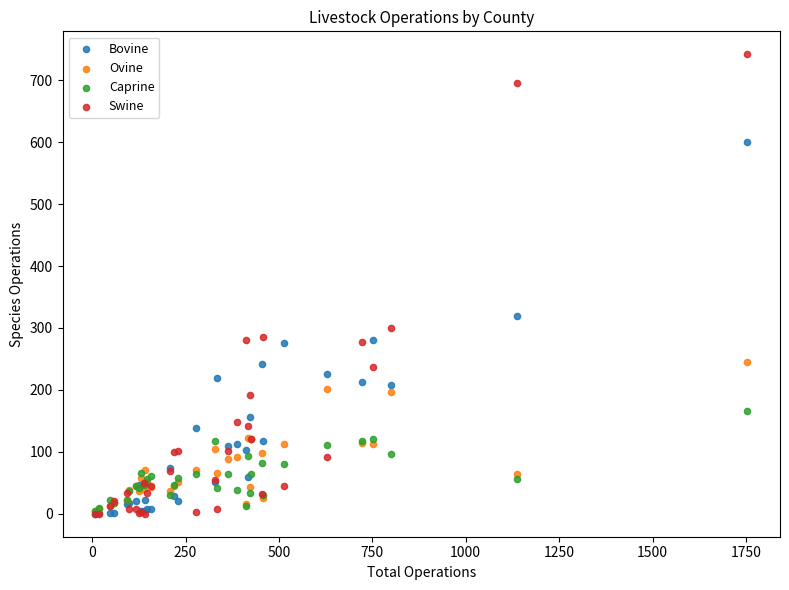

Which series has the widest spread of Y values?

Swine